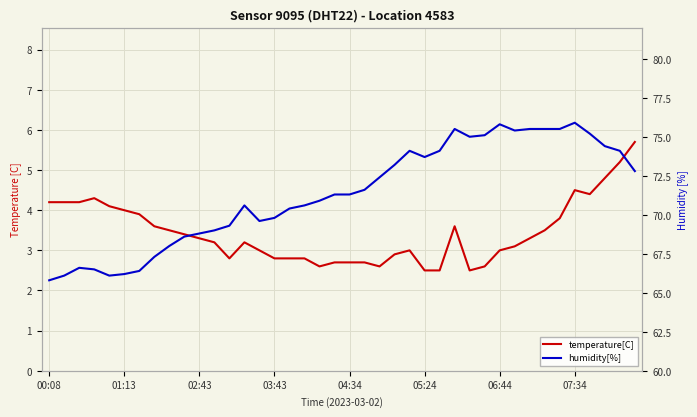

What is the approximate value of humidity[%] at 16?

70.4